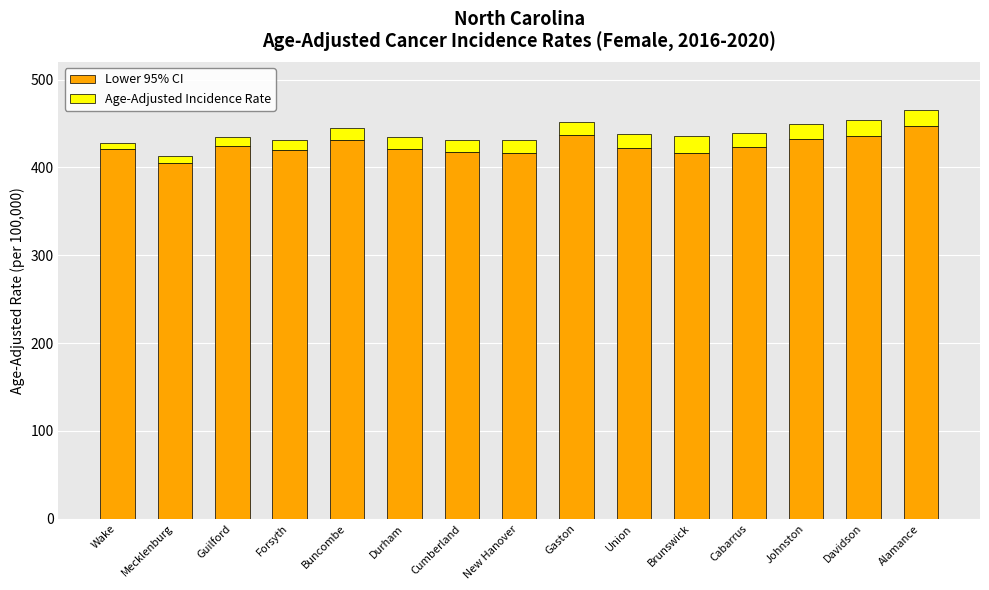

What is the average value of the Lower 95% CI series?

424.7